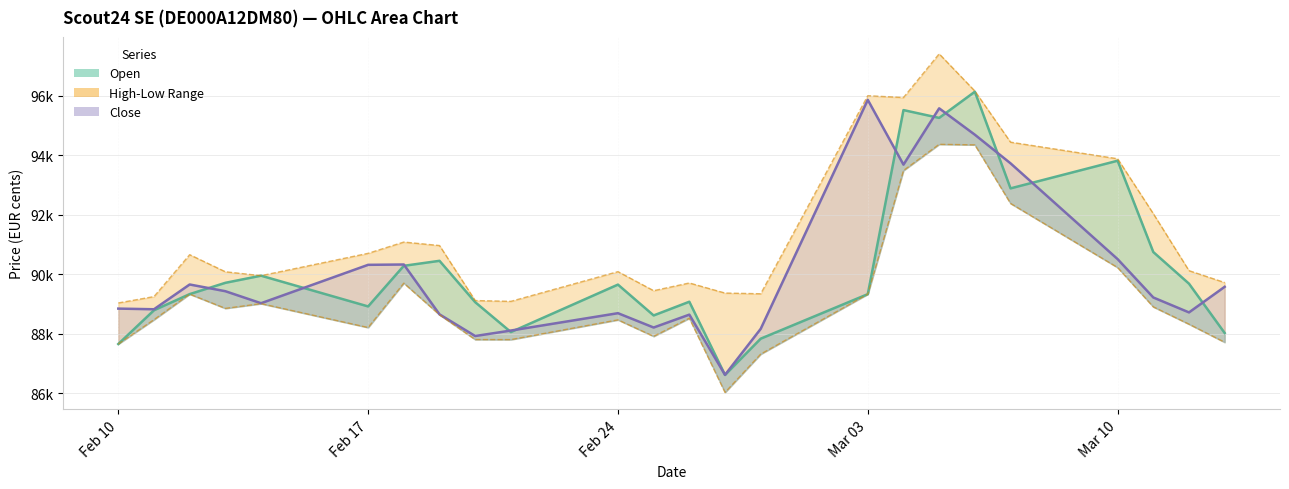

True or false: Open and Low cross at least once.

False